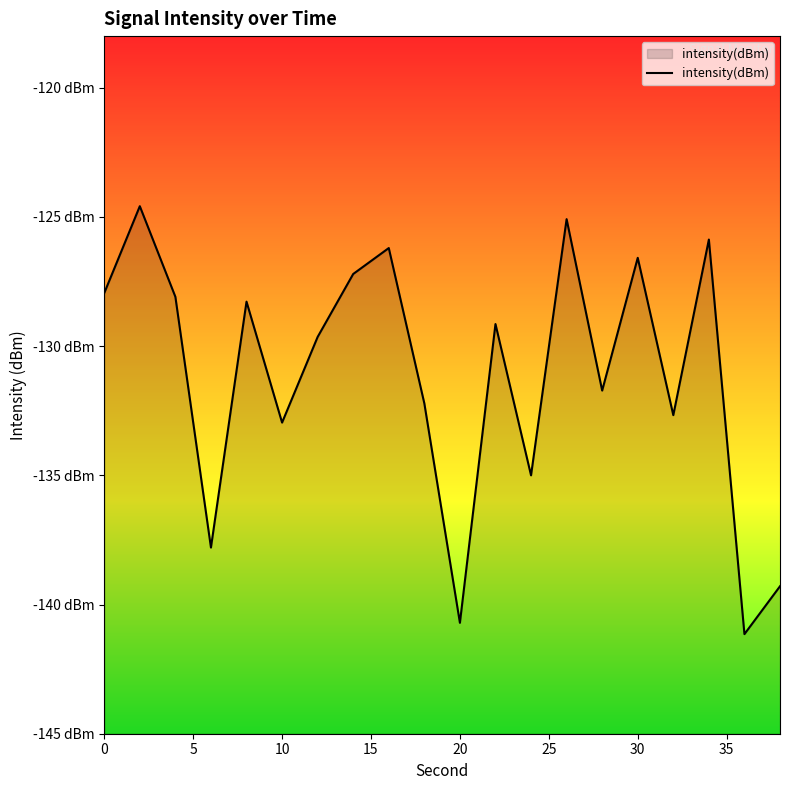

Which label corresponds to the smallest value in the chart?

36